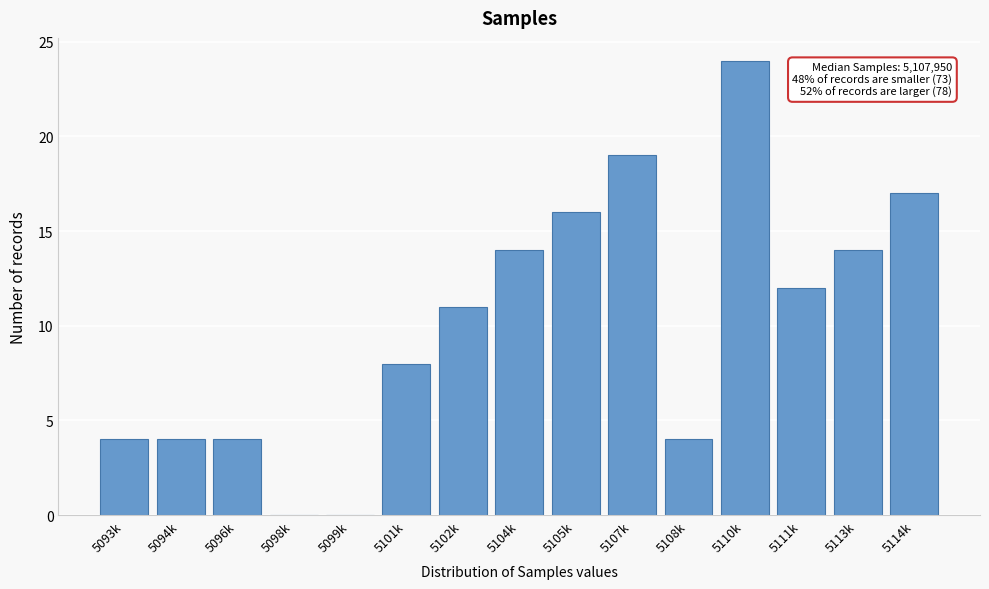

Reading left to right, transcribe all the data shown in this chart.

5093k=4	5094k=4	5096k=4	5098k=0	5099k=0	5101k=8	5102k=11	5104k=14	5105k=16	5107k=19	5108k=4	5110k=24	5111k=12	5113k=14	5114k=17